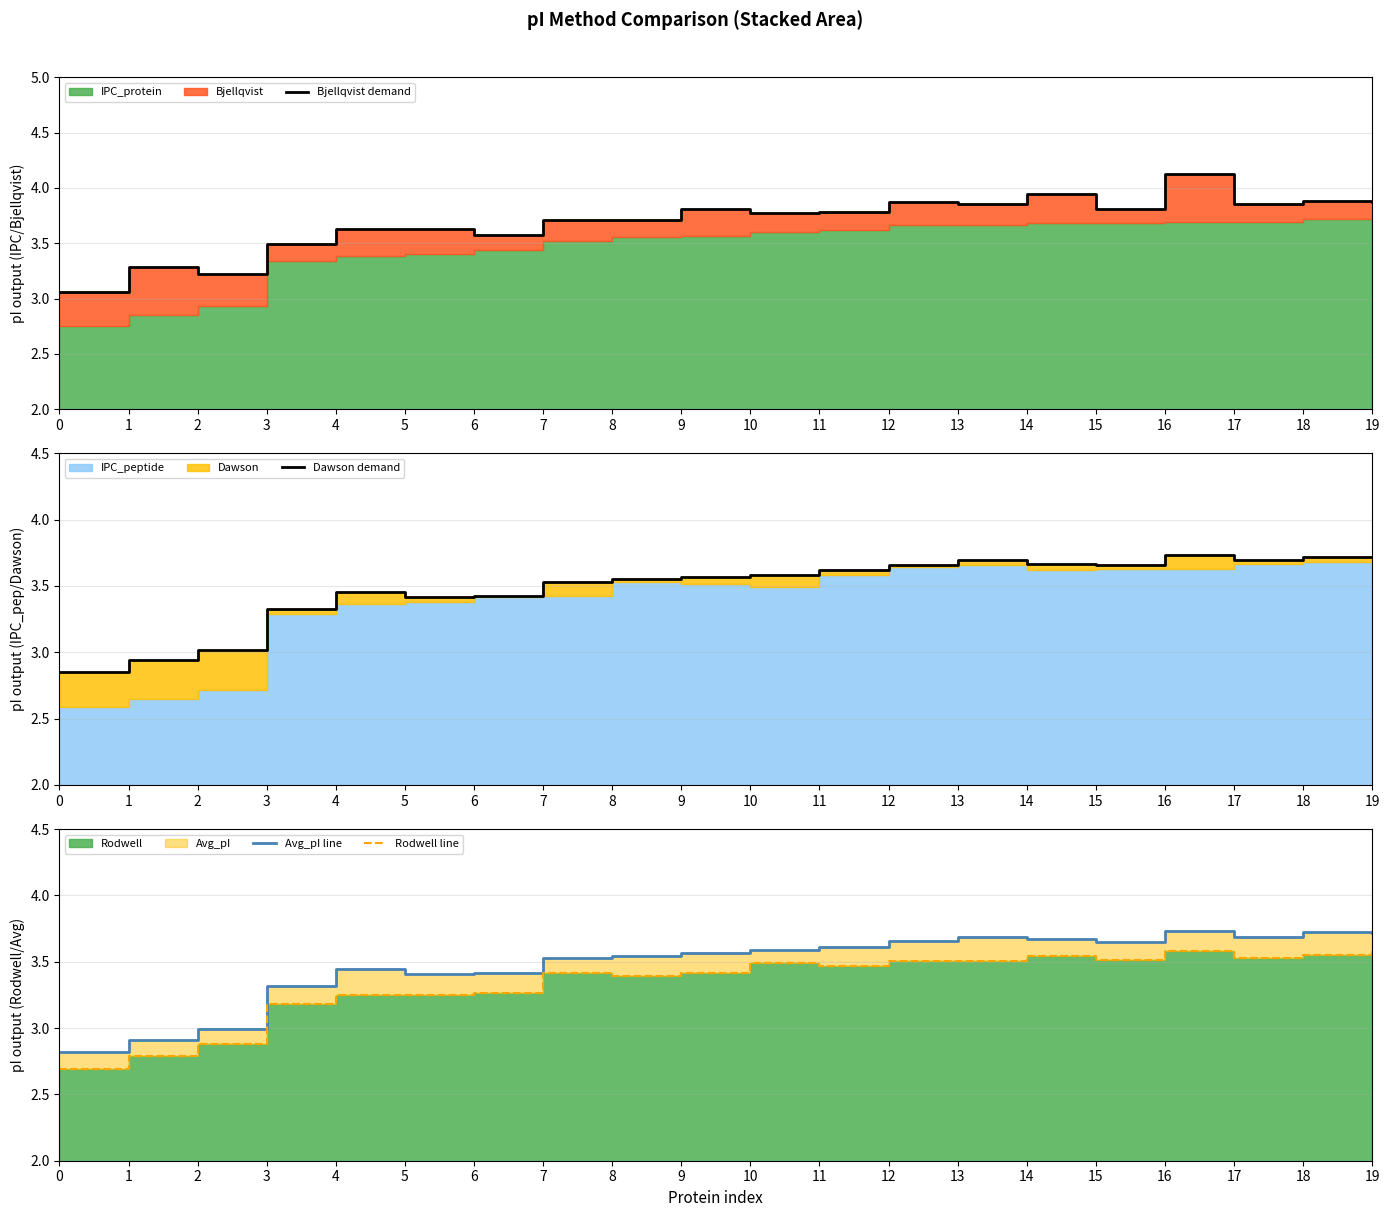

What is the maximum value for Bjellqvist demand?

4.1